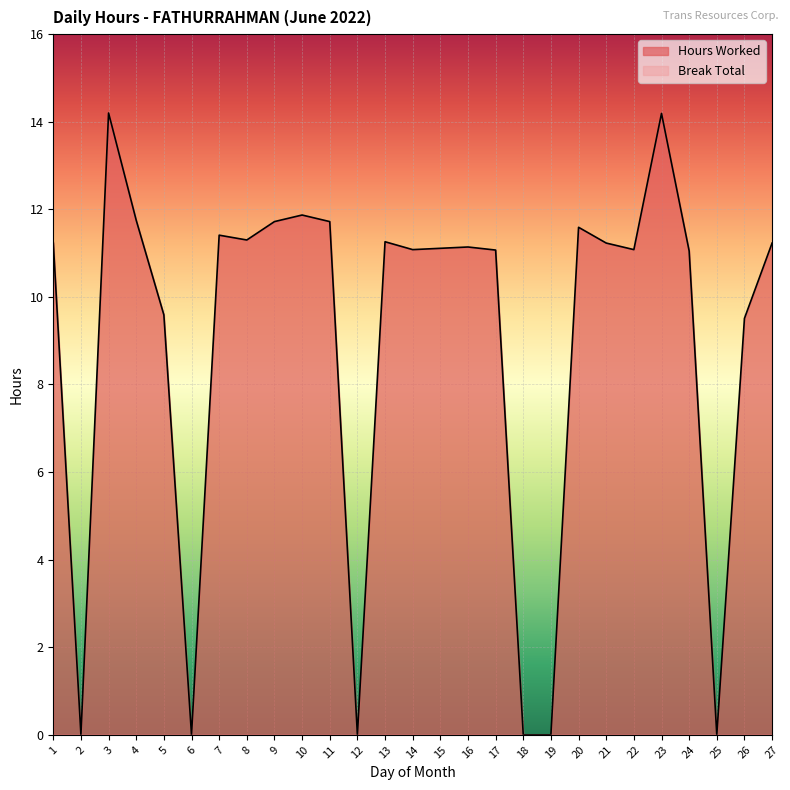

What is the difference between the maximum and minimum values?

14.2